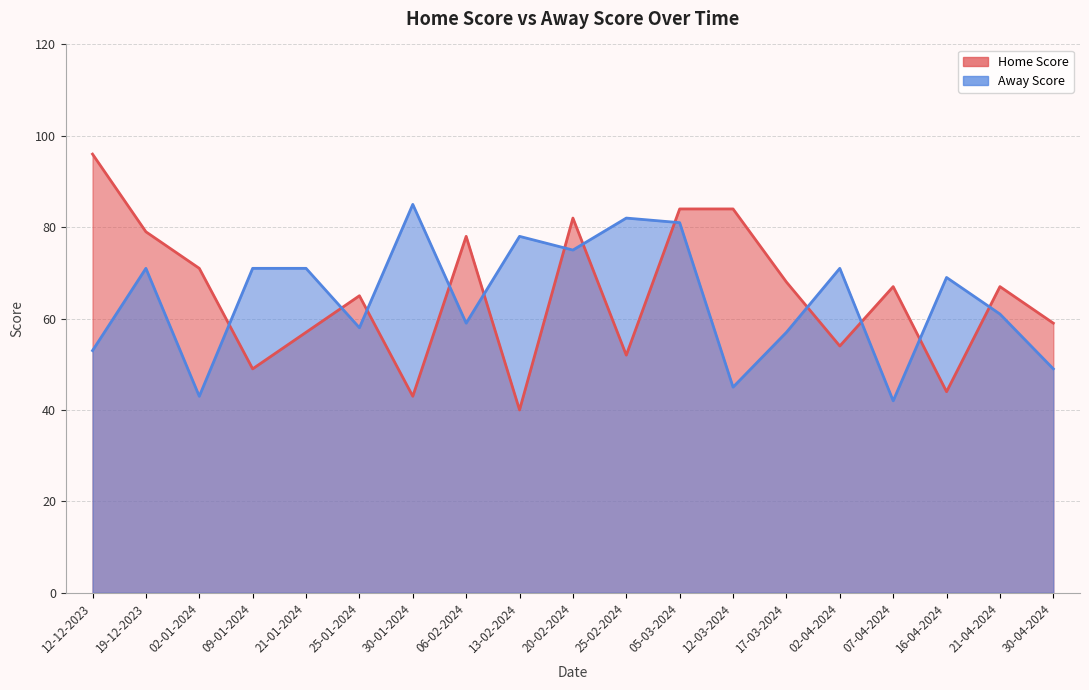

List the labels in order of Away Score value, largest first.

30-01-2024, 25-02-2024, 05-03-2024, 13-02-2024, 20-02-2024, 19-12-2023, 09-01-2024, 21-01-2024, 02-04-2024, 16-04-2024, 21-04-2024, 06-02-2024, 25-01-2024, 17-03-2024, 12-12-2023, 30-04-2024, 12-03-2024, 02-01-2024, 07-04-2024